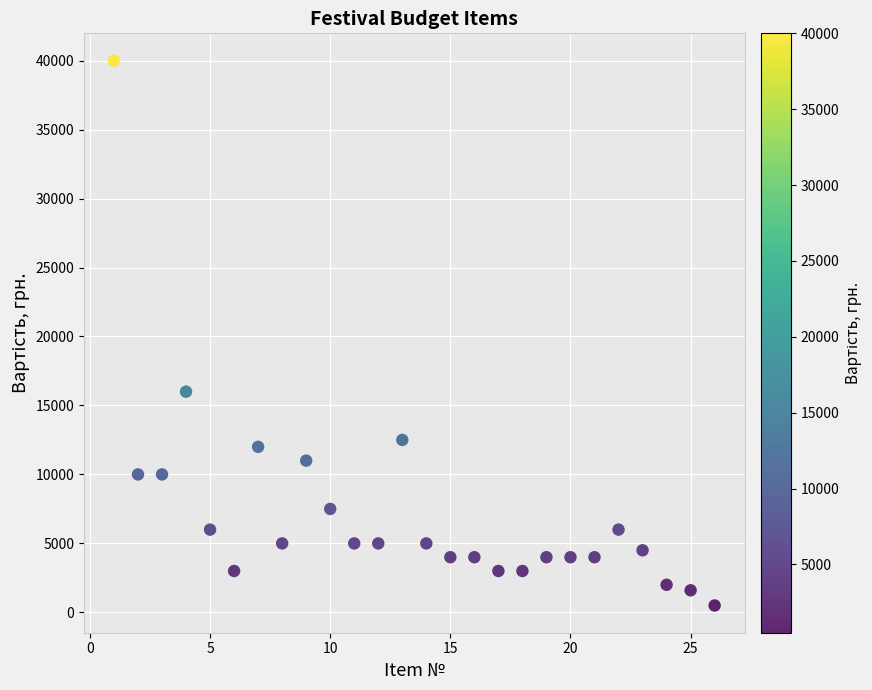

What is the range of Y values (max minus min)?

39500